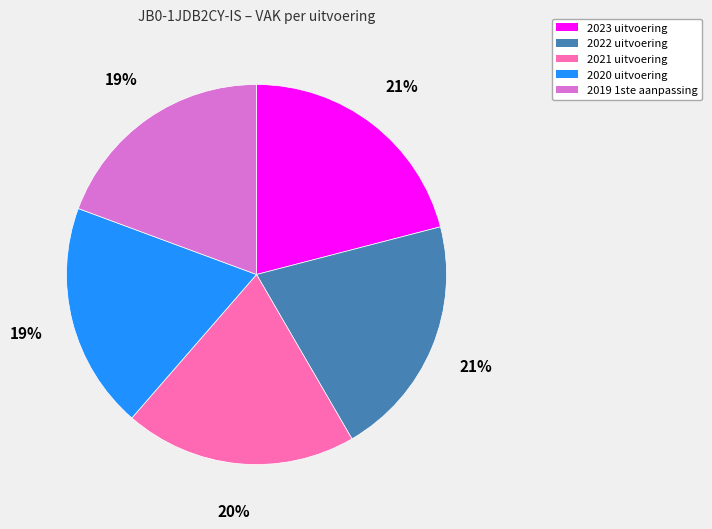

Is it true that 2023 uitvoering is 21% of the pie?

True